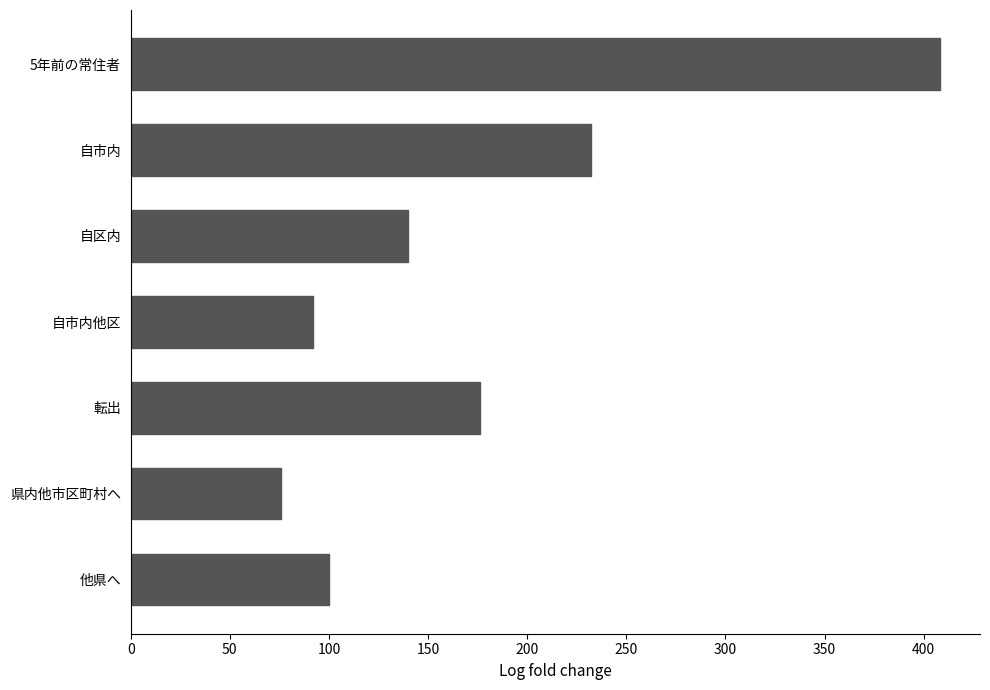

What is the difference between the maximum and second lowest values?

316